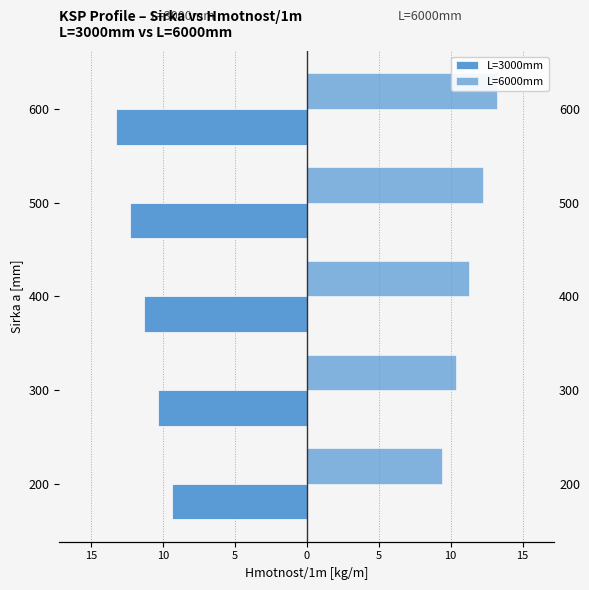

Are the bars grouped side by side (vs. stacked)?

Yes